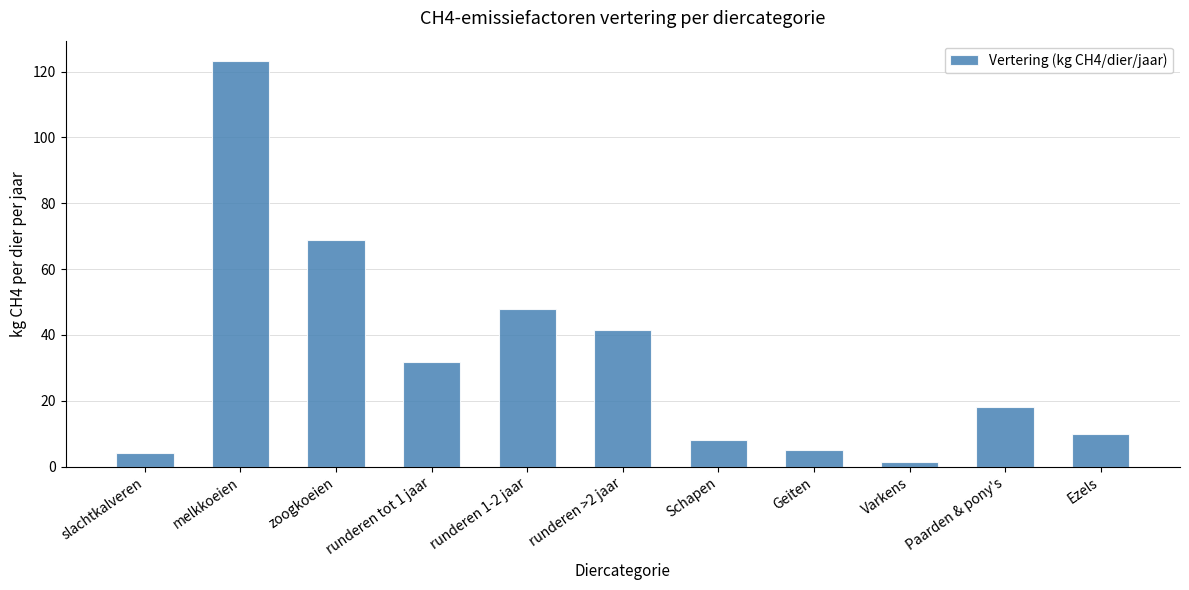

True or false: the data shows 68.9 at zoogkoeien.

True